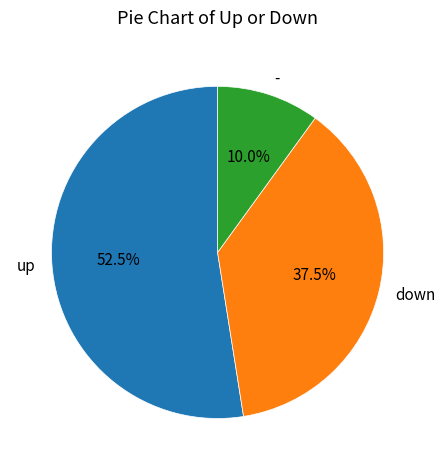

What is the ratio of the value at up to the value at down?

1.4